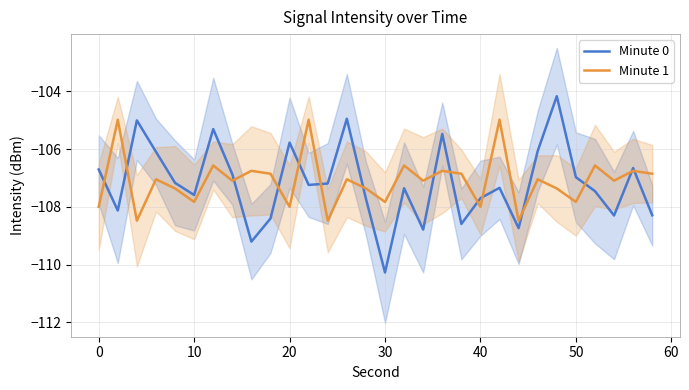

What is the difference between the maximum and minimum values in the Minute 0 series?

6.1